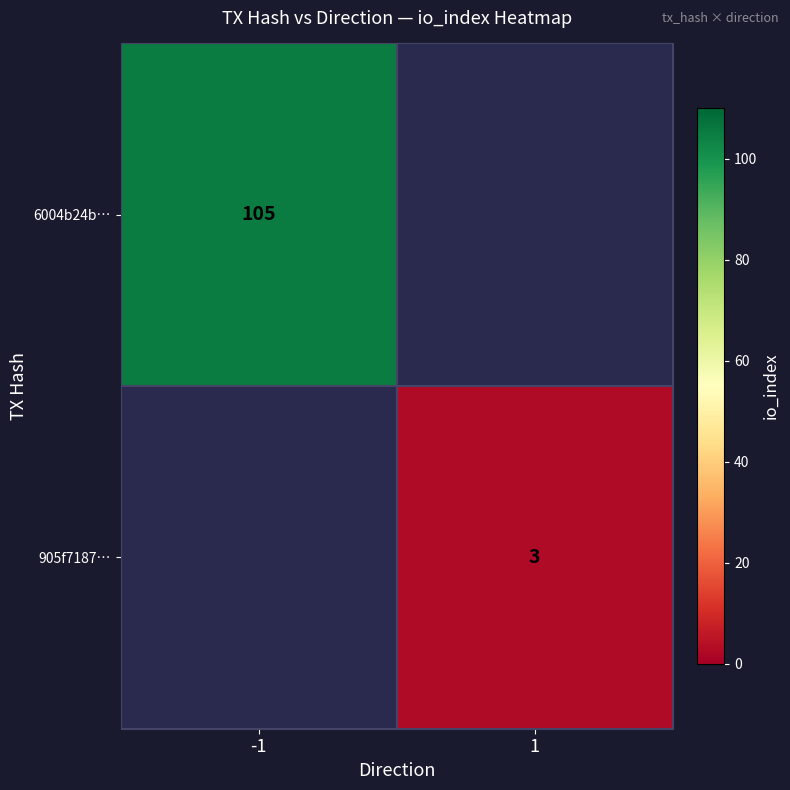

Is it true that 6004b24b… equals 105 at -1?

True